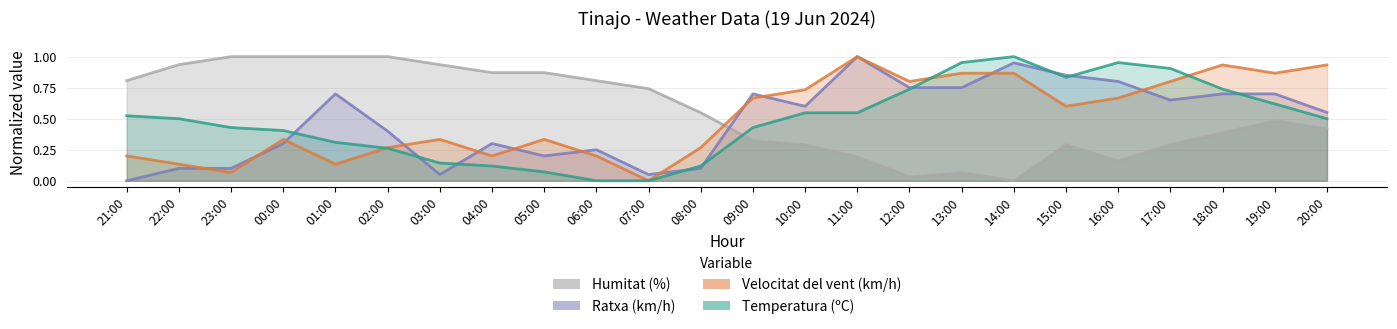

What is the approximate value of Velocitat del vent (km/h) at 19:00?

0.9